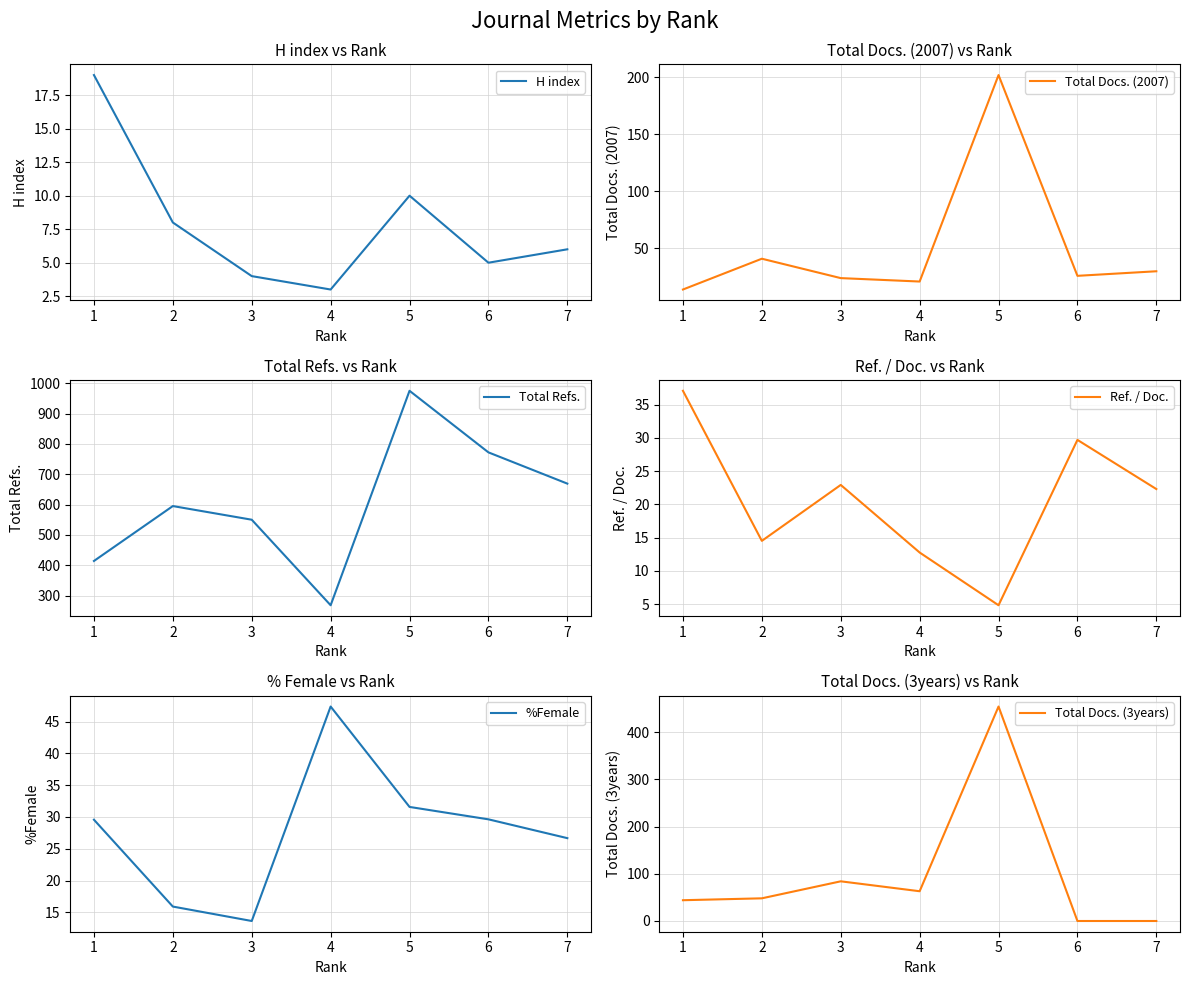

What are all the series names shown in the legend?

H index, Total Docs. (2007), Total Refs., Ref. / Doc., %Female, Total Docs. (3years)